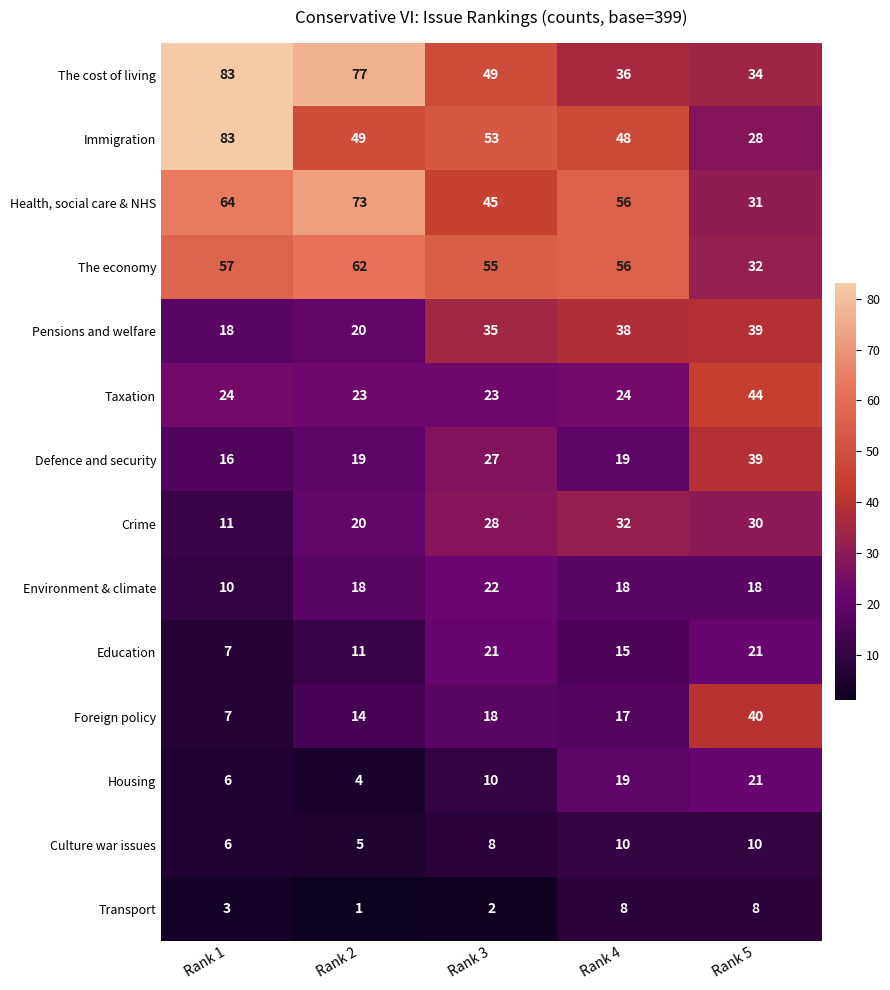

What is the maximum value shown in the chart?

83